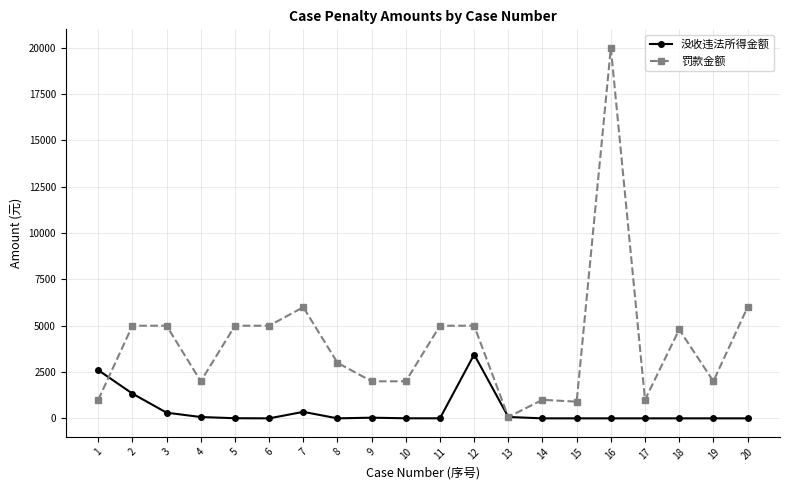

The 没收违法所得金额 series shows 3446.6 at 12. True or false?

True